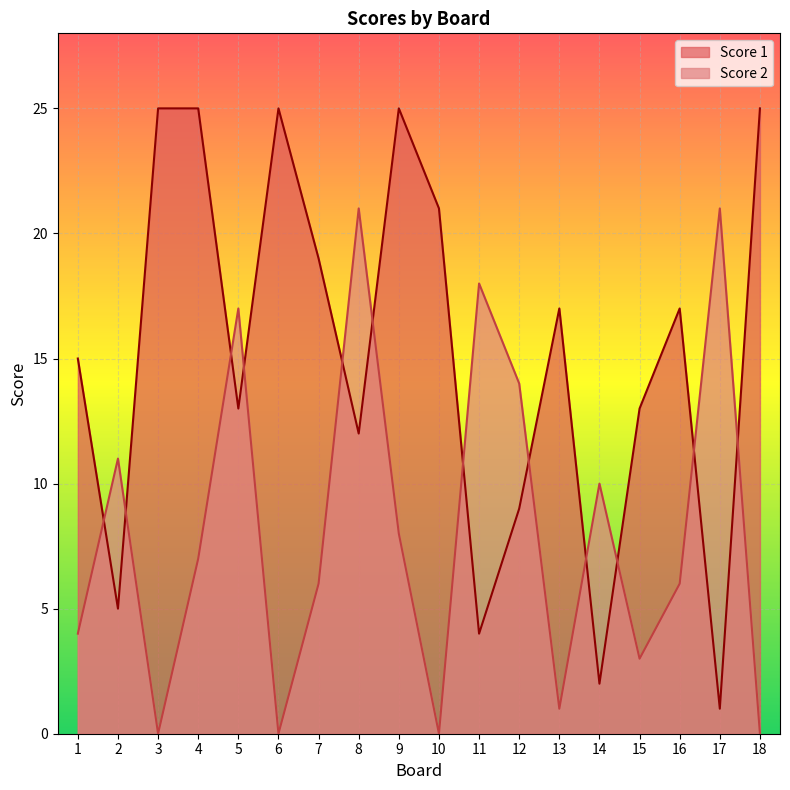

Which series changed the most between 11 and 18?

Score 1